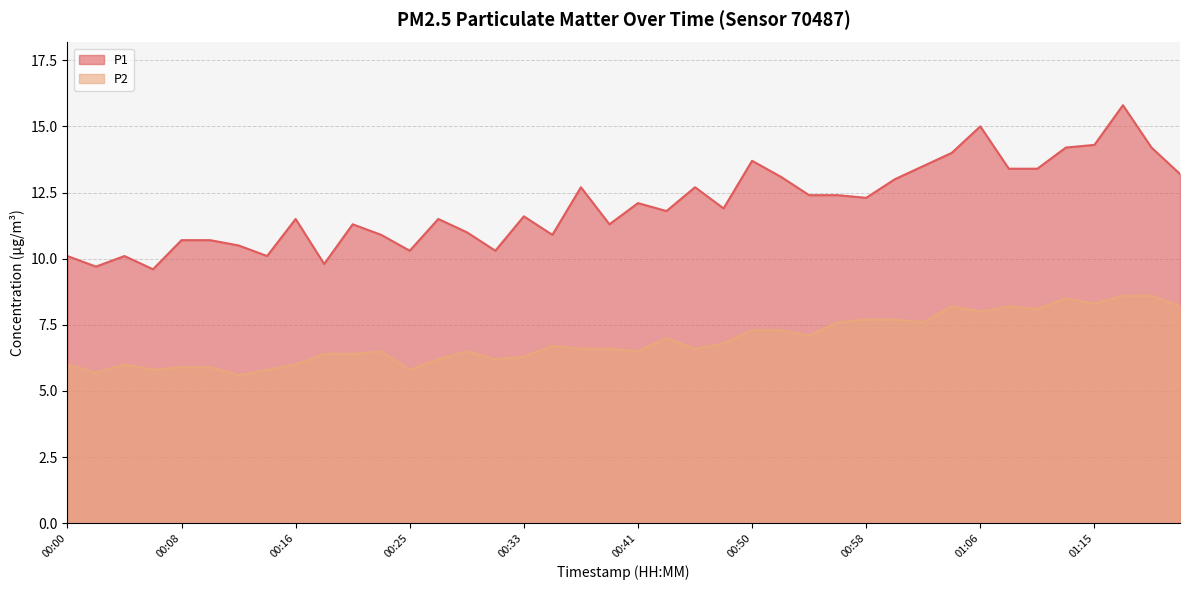

Which has a higher value, 00:14 or 00:23?

00:23